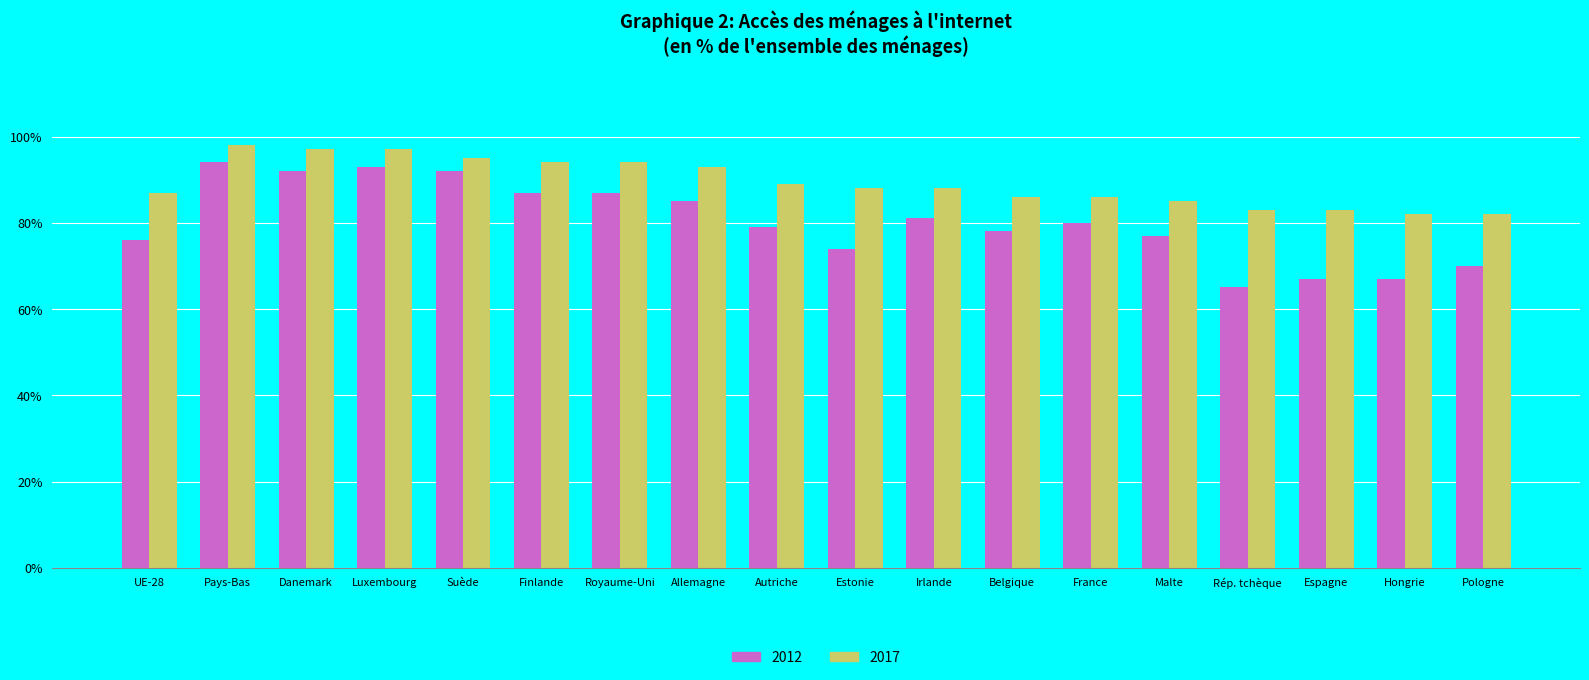

List the series in order of their peak value, highest first.

2017, 2012